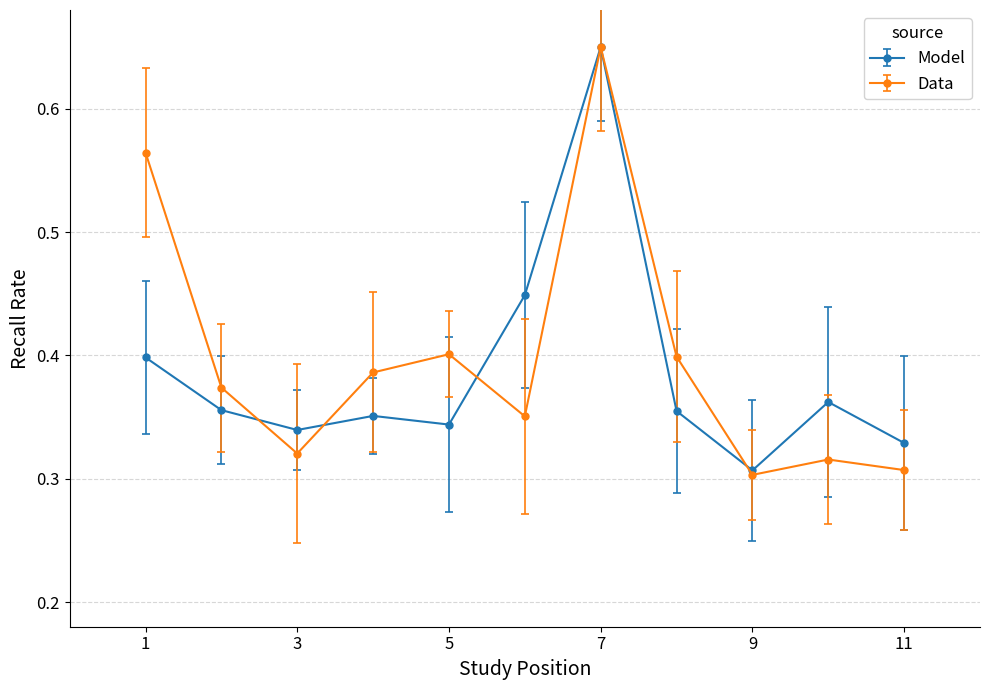

What is the smallest value displayed?

0.3